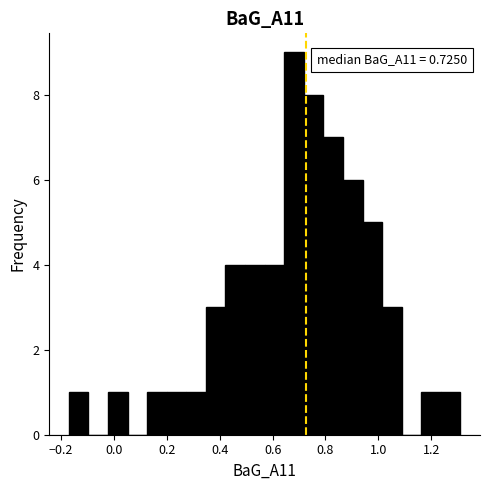

Around what value on the x-axis is the tallest bar? Give the approximate position of its centre, as read against the axis.

0.68